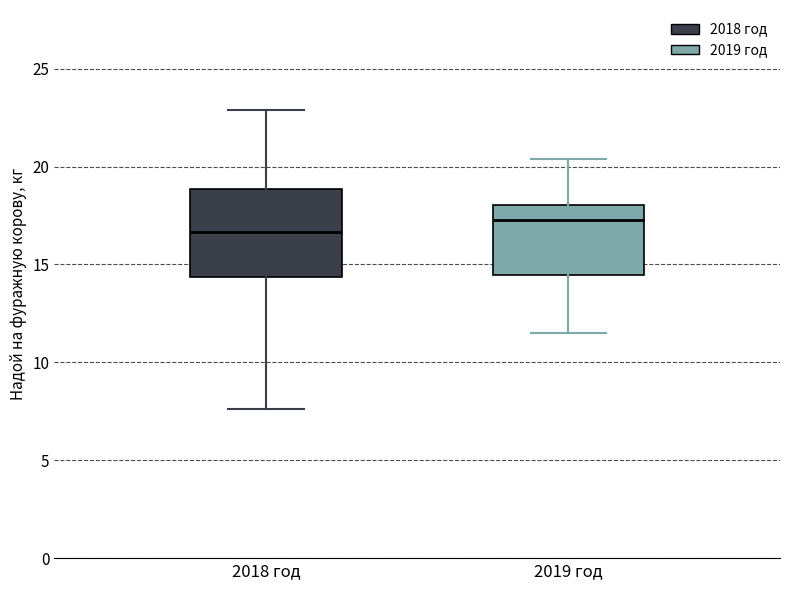

Which box has the highest median line?

2019 год